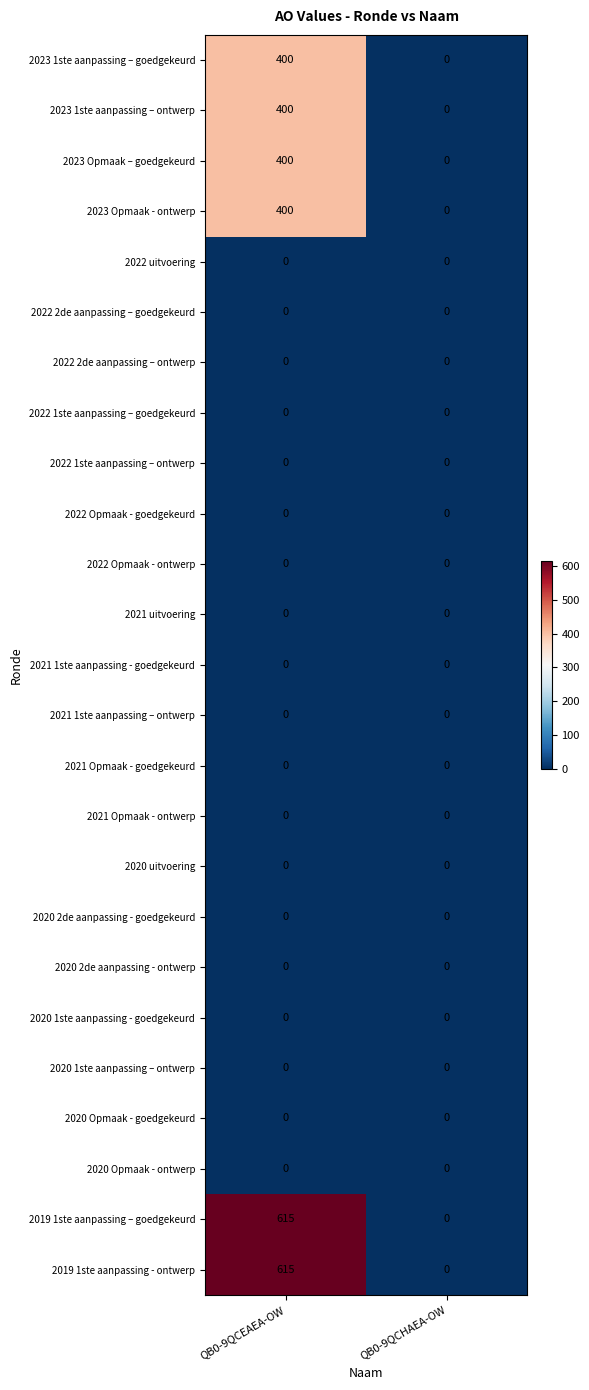

Is it true that 2021 1ste aanpassing – ontwerp equals 0 at QB0-9QCHAEA-OW?

True